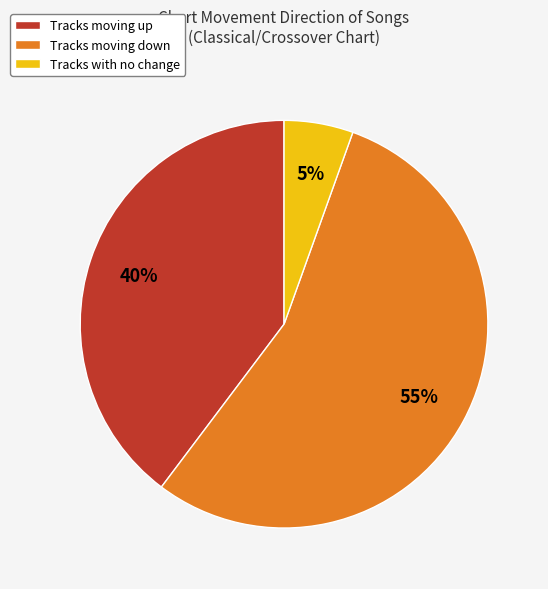

Is there a majority slice in this chart?

Yes